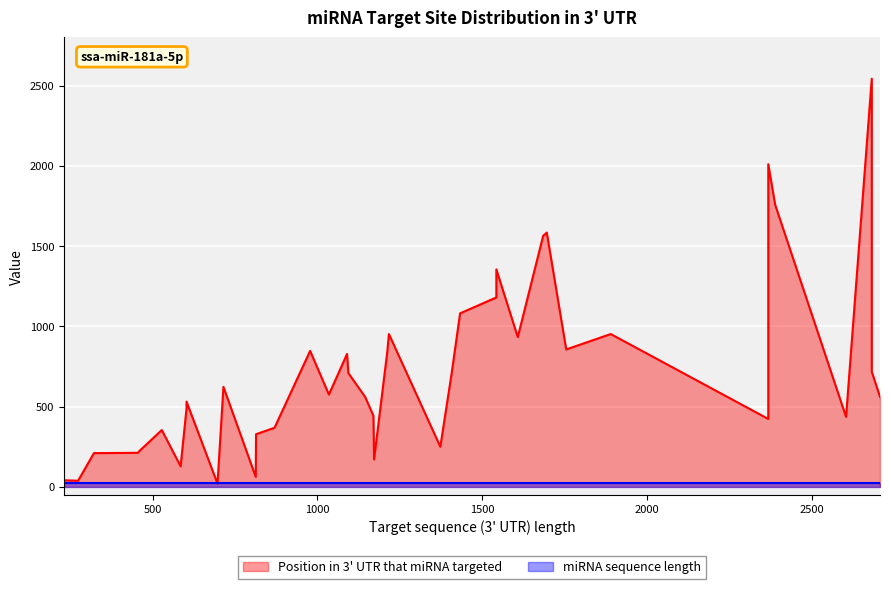

Which series ends up on top after the final intersection of miRNA sequence length and Position in 3' UTR that miRNA targeted?

Position in 3' UTR that miRNA targeted